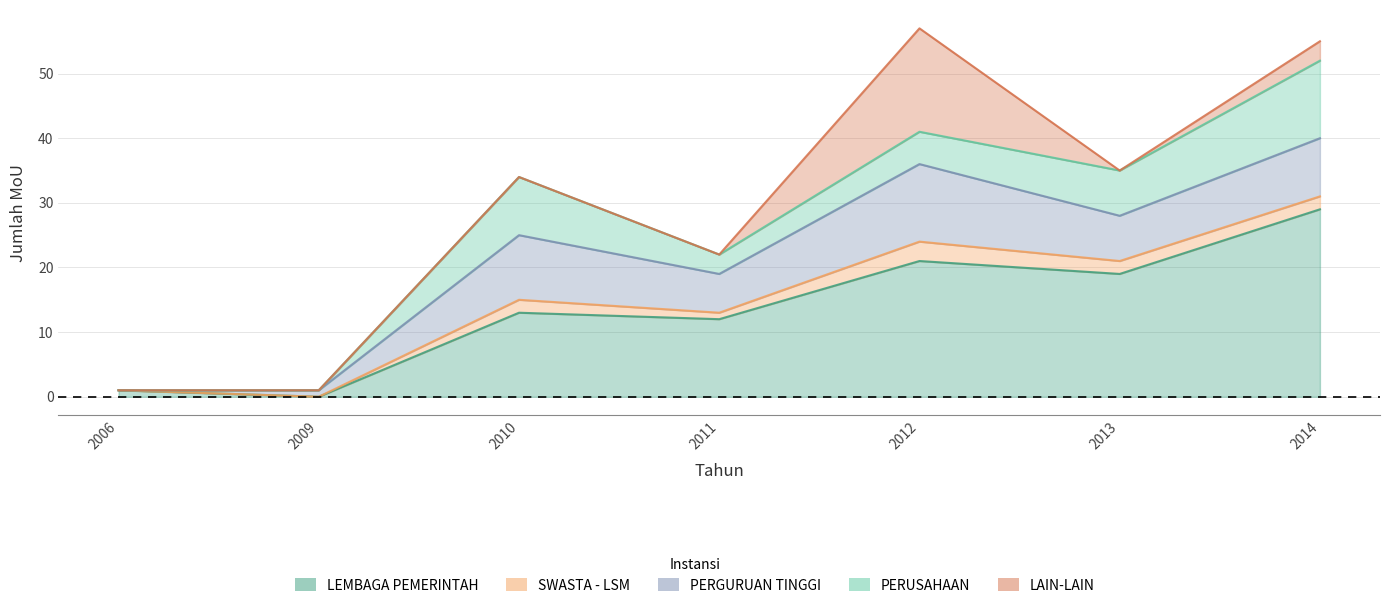

At 2009, list the series in order from largest to smallest.

PERGURUAN TINGGI, LEMBAGA PEMERINTAH, SWASTA - LSM, PERUSAHAAN, LAIN-LAIN